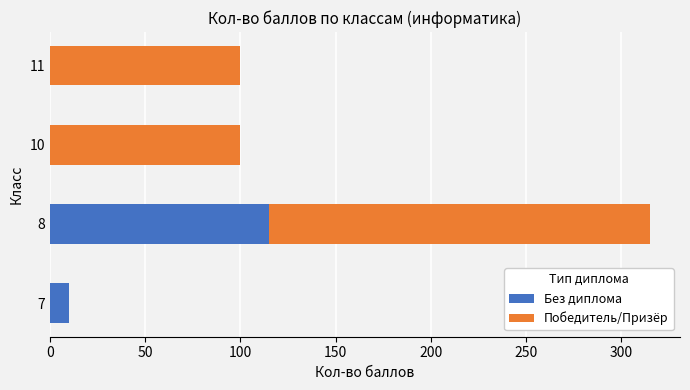

Where is Без диплома nearest to the value 57?

7